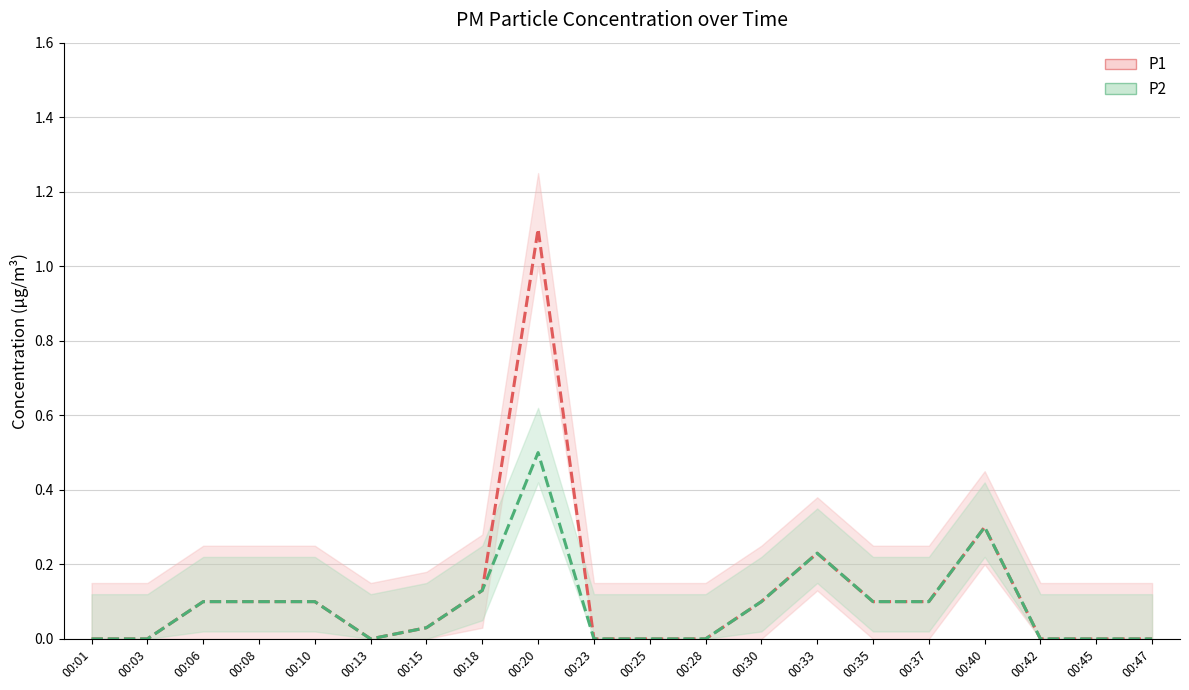

True or false: P2 and P1 intersect in this chart.

False